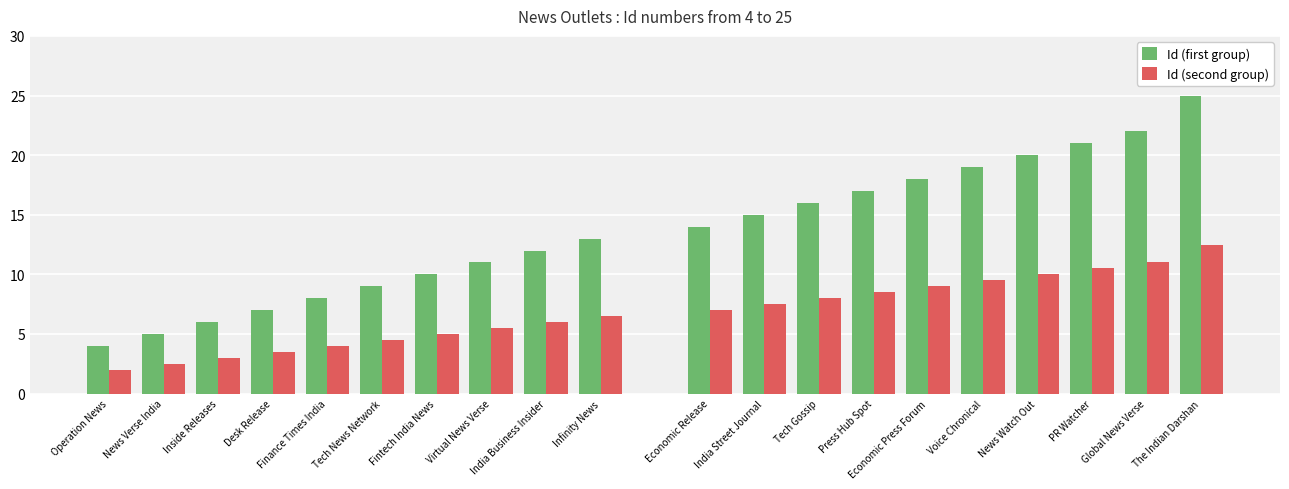

At which category is the sum across all series the highest?

Infinity News